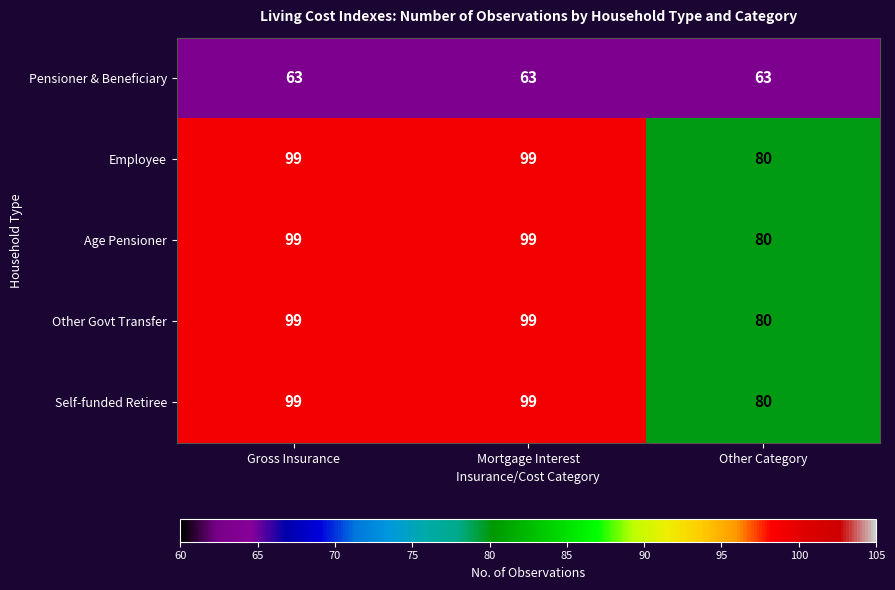

Is the value of Employee at Gross Insurance greater than the value of Pensioner & Beneficiary at Gross Insurance?

Yes